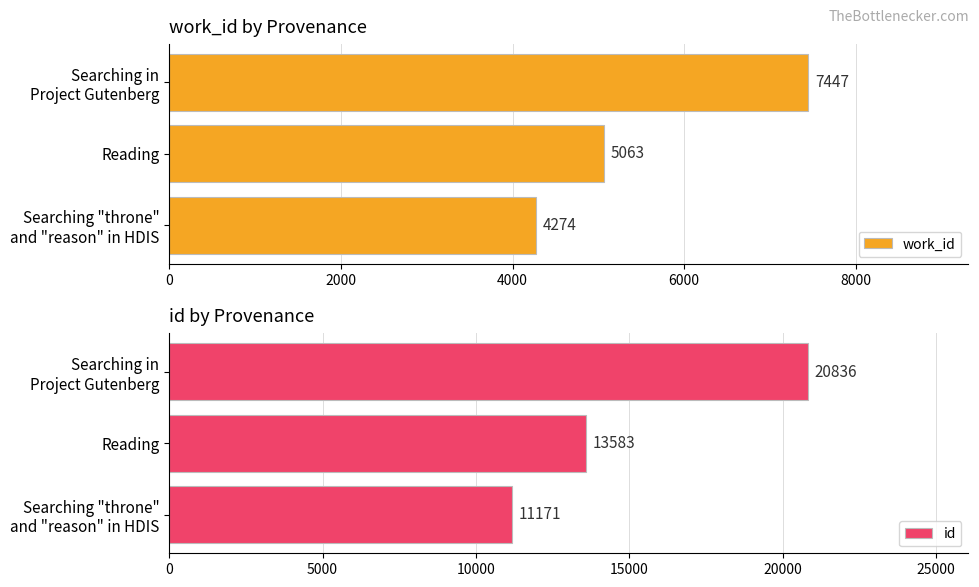

What is the approximate value of work_id at Reading, to the nearest 10?

5060